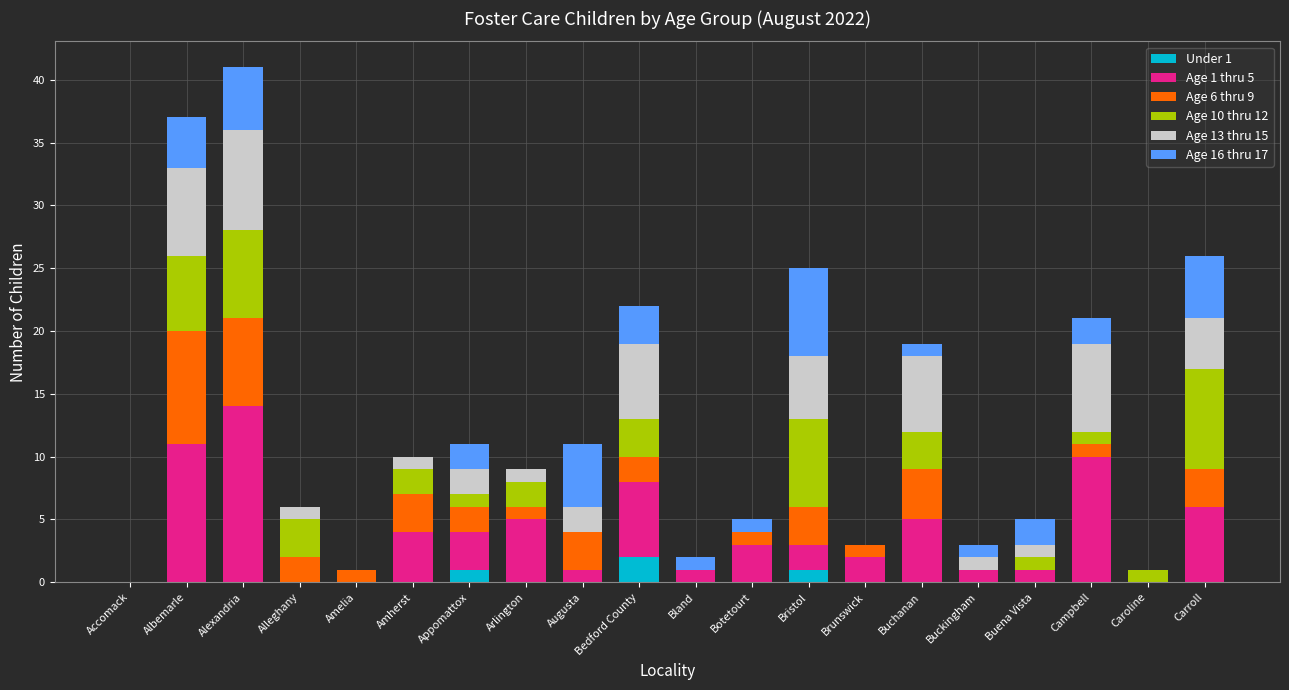

What is the total value across all series at Amherst?

10